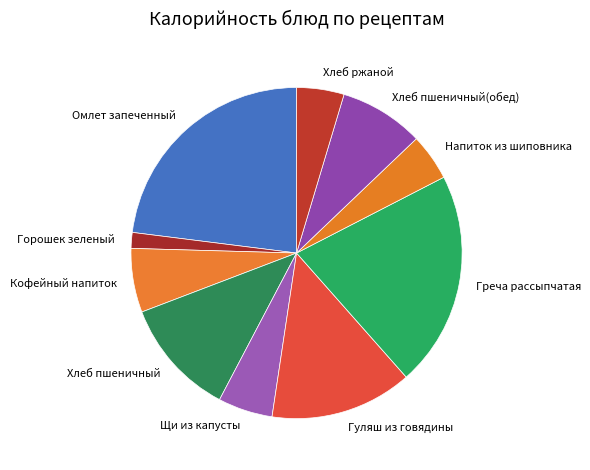

True or false: Хлеб ржаной accounts for 5% of the total.

True